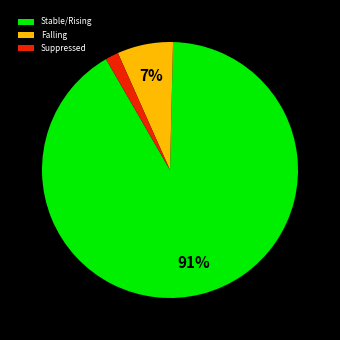

Is there a majority slice in this chart?

Yes